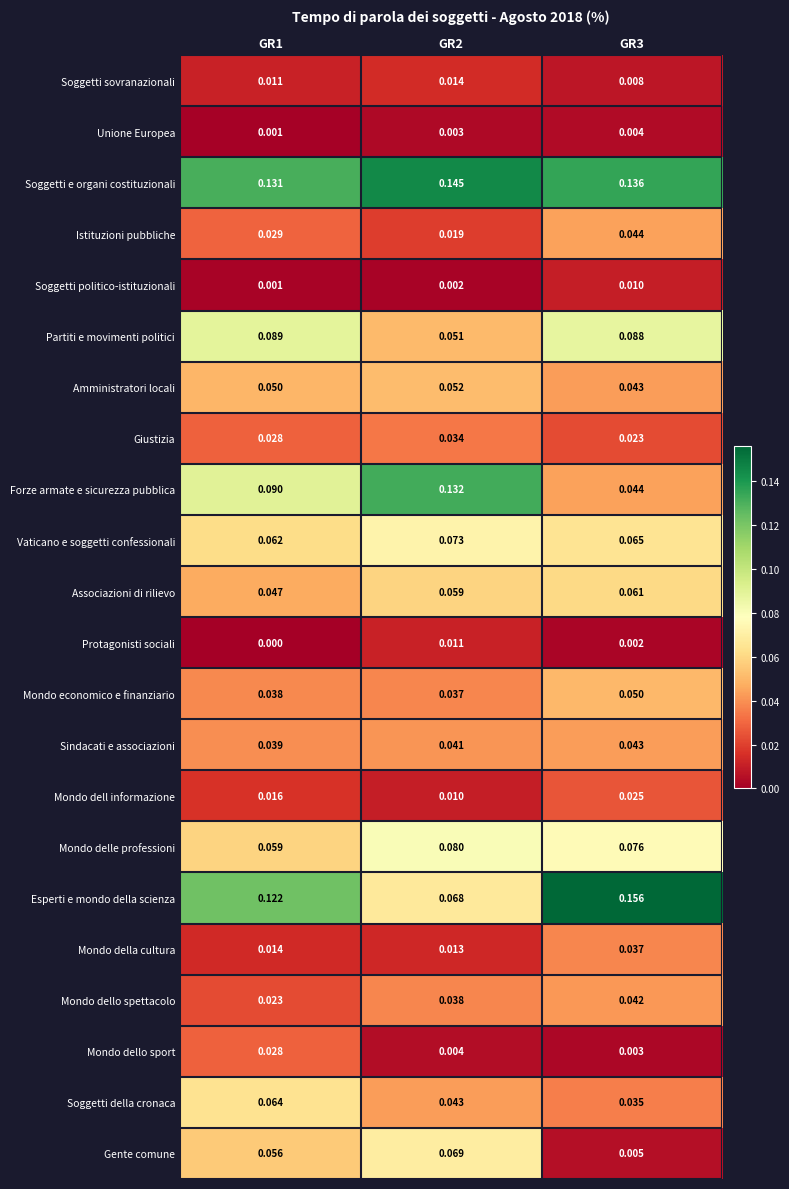

List the series in order of their peak value, lowest first.

Unione Europea, Soggetti politico-istituzionali, Protagonisti sociali, Soggetti sovranazionali, Mondo dell informazione, Mondo dello sport, Giustizia, Mondo della cultura, Mondo dello spettacolo, Sindacati e associazioni, Istituzioni pubbliche, Mondo economico e finanziario, Amministratori locali, Associazioni di rilievo, Soggetti della cronaca, Gente comune, Vaticano e soggetti confessionali, Mondo delle professioni, Partiti e movimenti politici, Forze armate e sicurezza pubblica, Soggetti e organi costituzionali, Esperti e mondo della scienza